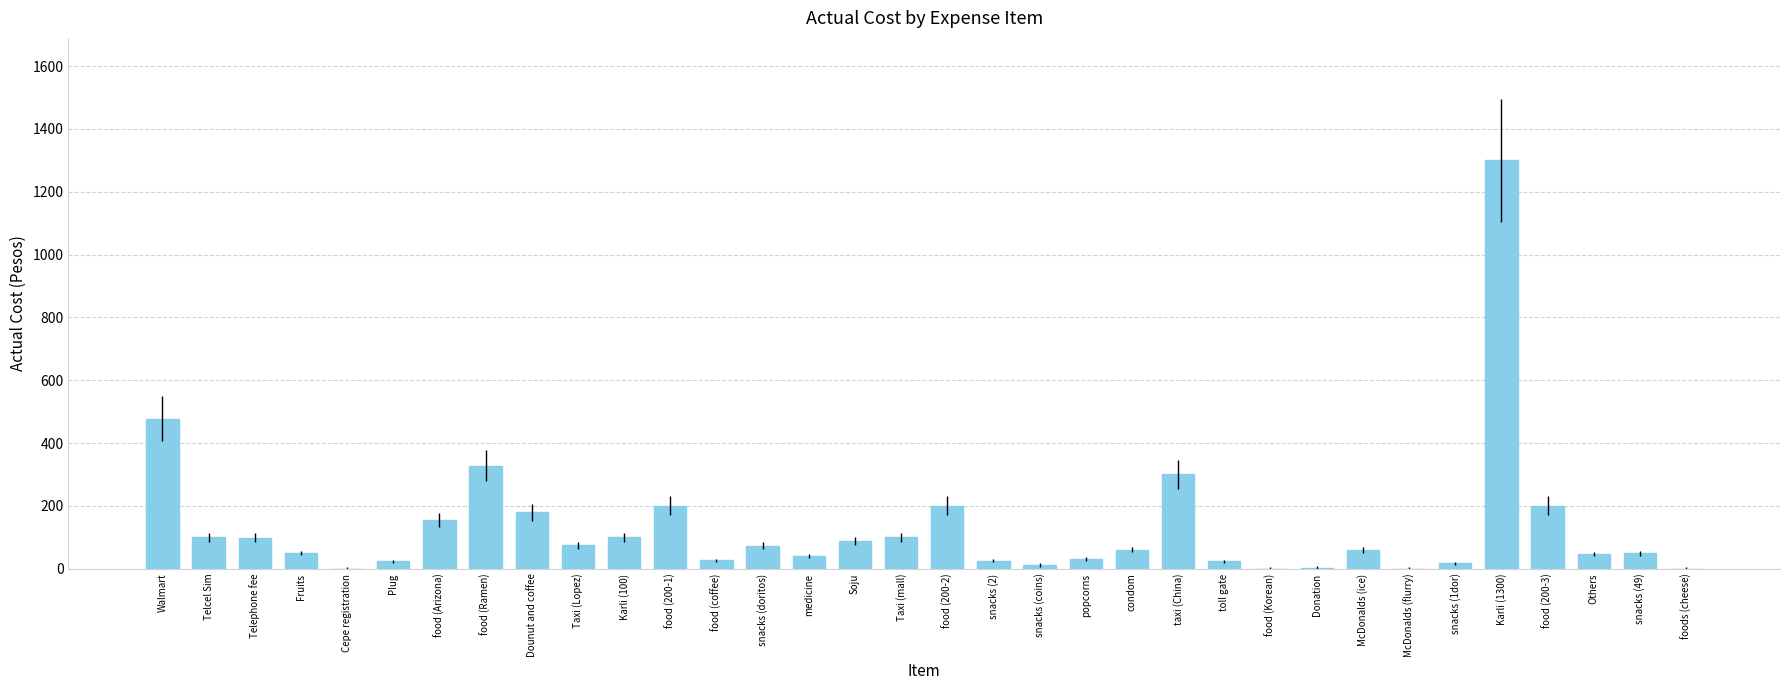

Between food (coffee) and food (Ramen), which is larger?

food (Ramen)